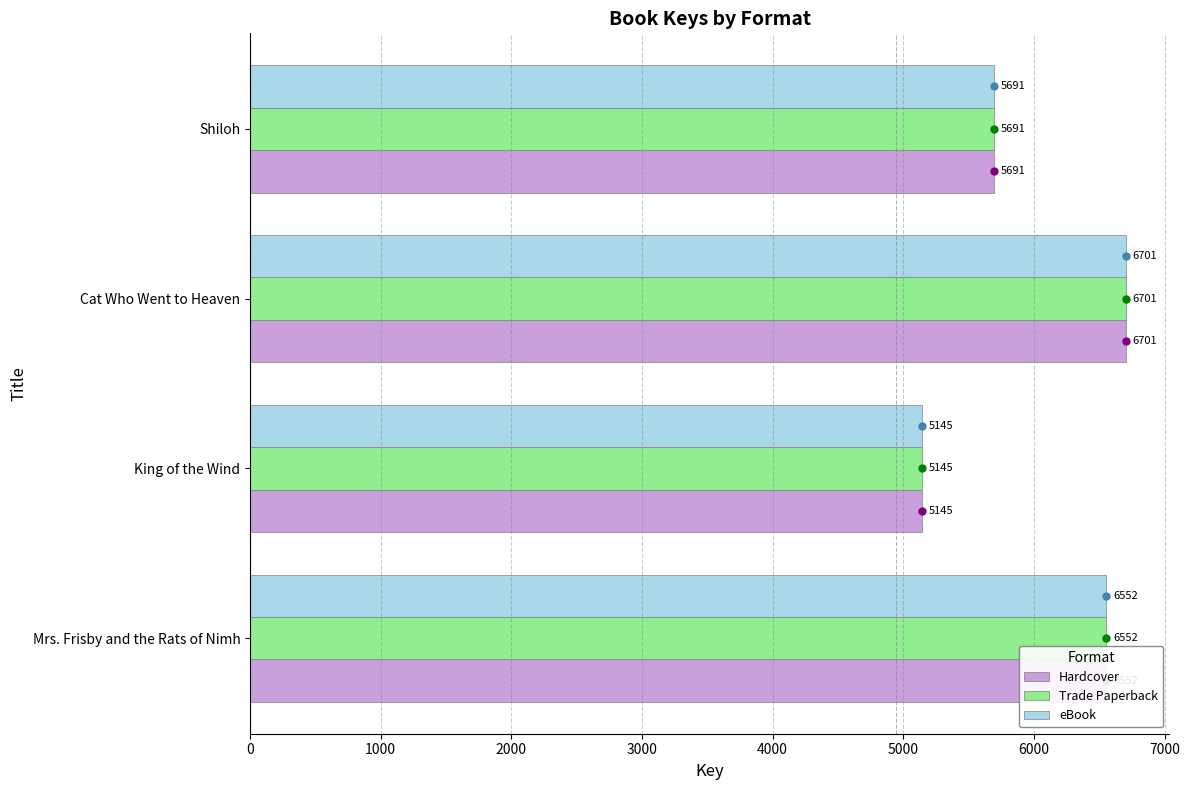

What is the maximum value shown in the chart?

6701